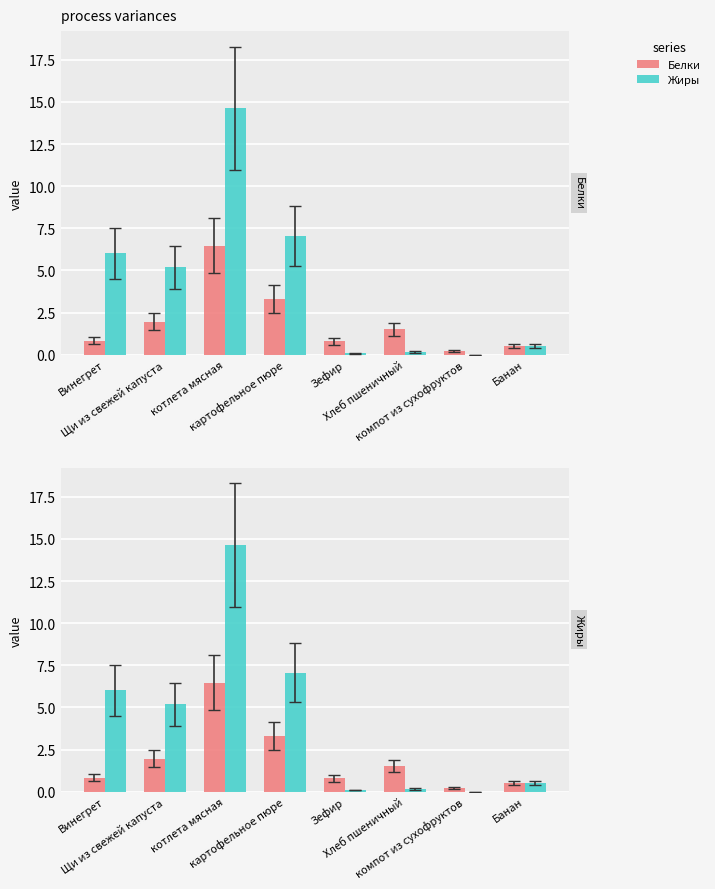

Reading left to right, transcribe all the data shown in this chart.

Белки: 0.8	2.0	6.5	3.3	0.8	1.5	0.2	0.5
Жиры: 6.0	5.2	14.6	7.1	0.1	0.2	0.0	0.5